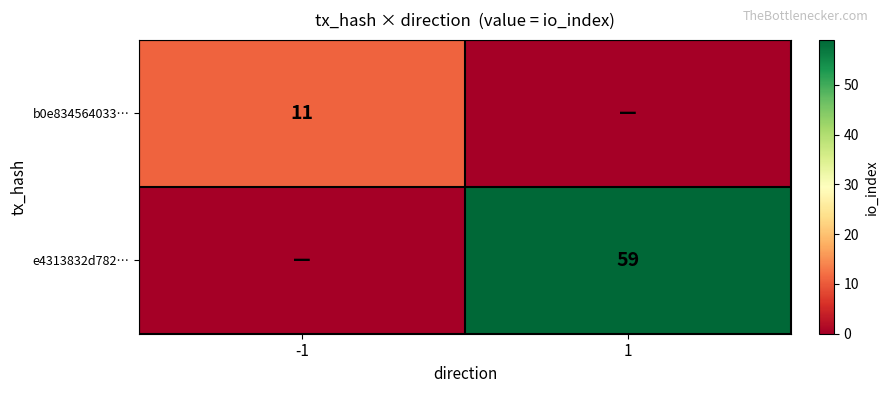

The b0e834564033… series shows 5 at -1. True or false?

False